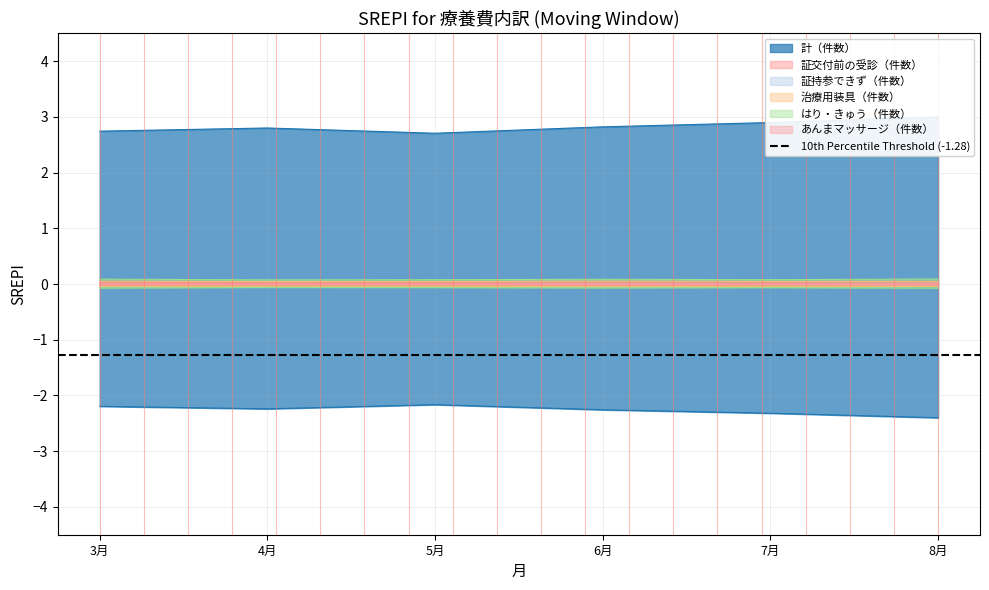

At which category is the sum across all series the highest?

8月